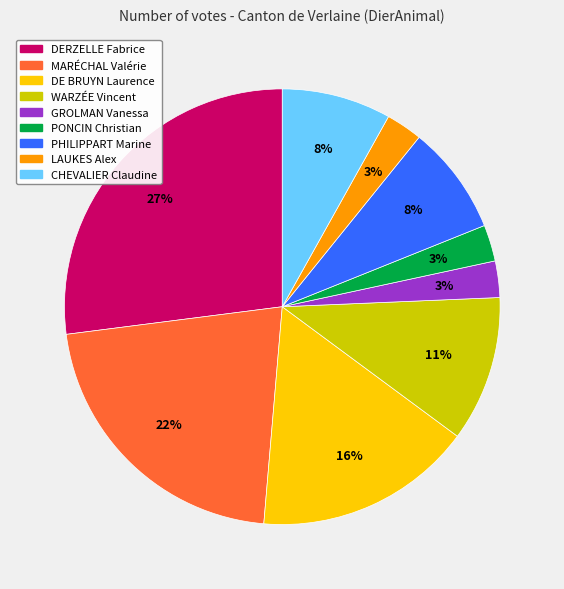

To the nearest percent, what percentage of the pie is MARÉCHAL Valérie?

22%